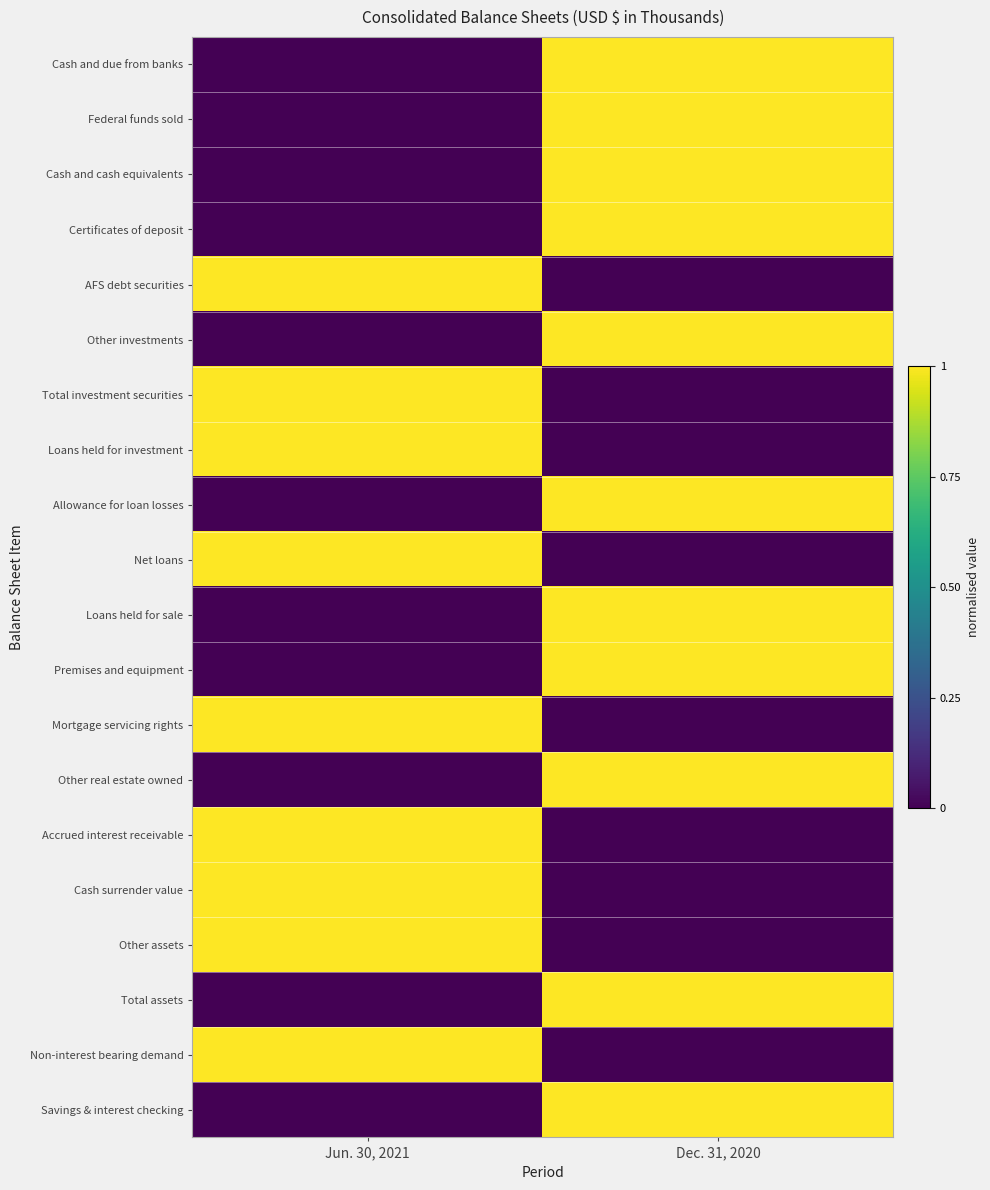

Reading left to right, list all the values displayed in this chart.

Cash and due from banks: Jun. 30, 2021=0	Dec. 31, 2020=1
Federal funds sold: Jun. 30, 2021=0	Dec. 31, 2020=1
Cash and cash equivalents: Jun. 30, 2021=0	Dec. 31, 2020=1
Certificates of deposit: Jun. 30, 2021=0	Dec. 31, 2020=1
AFS debt securities: Jun. 30, 2021=1	Dec. 31, 2020=0
Other investments: Jun. 30, 2021=0	Dec. 31, 2020=1
Total investment securities: Jun. 30, 2021=1	Dec. 31, 2020=0
Loans held for investment: Jun. 30, 2021=1	Dec. 31, 2020=0
Allowance for loan losses: Jun. 30, 2021=0	Dec. 31, 2020=1
Net loans: Jun. 30, 2021=1	Dec. 31, 2020=0
Loans held for sale: Jun. 30, 2021=0	Dec. 31, 2020=1
Premises and equipment: Jun. 30, 2021=0	Dec. 31, 2020=1
Mortgage servicing rights: Jun. 30, 2021=1	Dec. 31, 2020=0
Other real estate owned: Jun. 30, 2021=0	Dec. 31, 2020=1
Accrued interest receivable: Jun. 30, 2021=1	Dec. 31, 2020=0
Cash surrender value: Jun. 30, 2021=1	Dec. 31, 2020=0
Other assets: Jun. 30, 2021=1	Dec. 31, 2020=0
Total assets: Jun. 30, 2021=0	Dec. 31, 2020=1
Non-interest bearing demand: Jun. 30, 2021=1	Dec. 31, 2020=0
Savings & interest checking: Jun. 30, 2021=0	Dec. 31, 2020=1